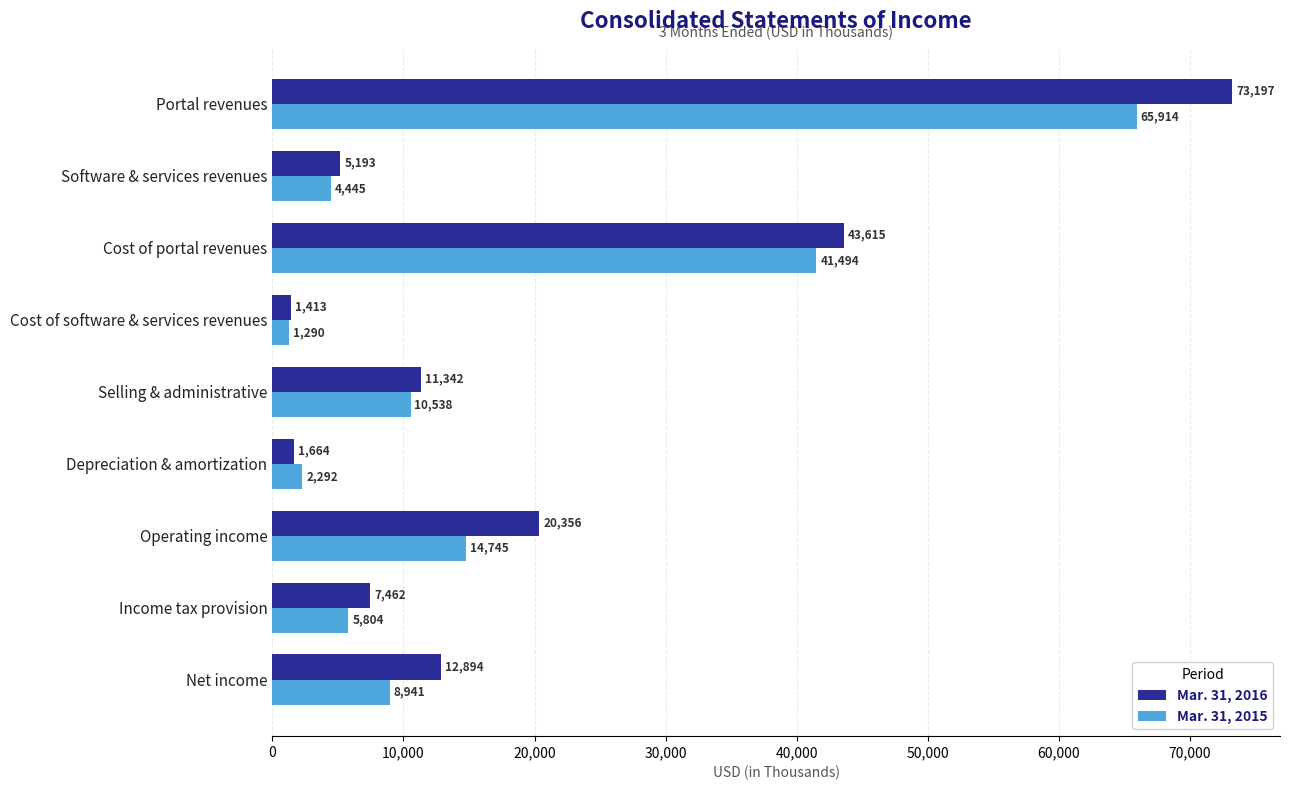

What is the spread (max minus min) of values at Portal revenues?

7283